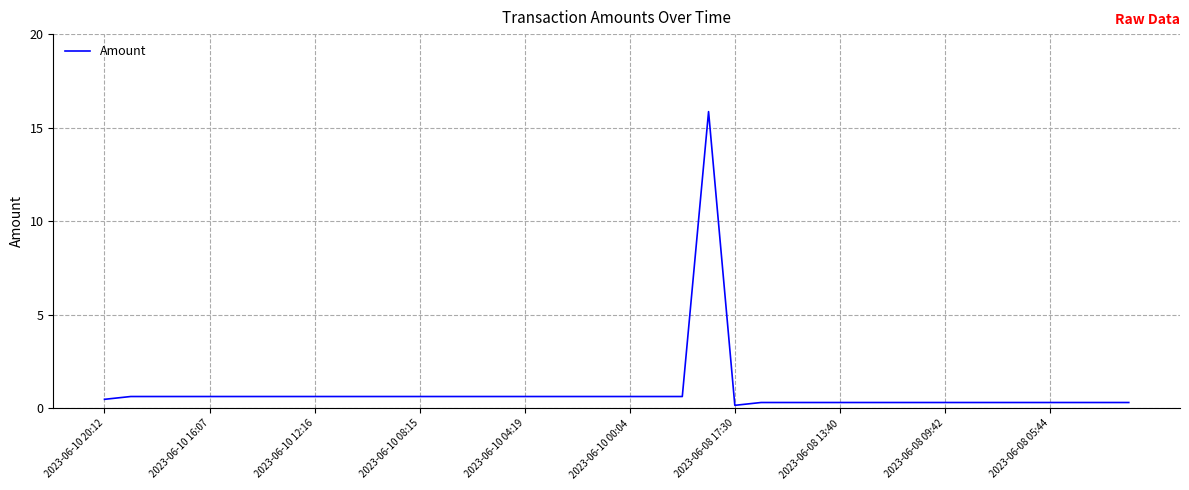

What is the maximum value shown in the chart?

15.9